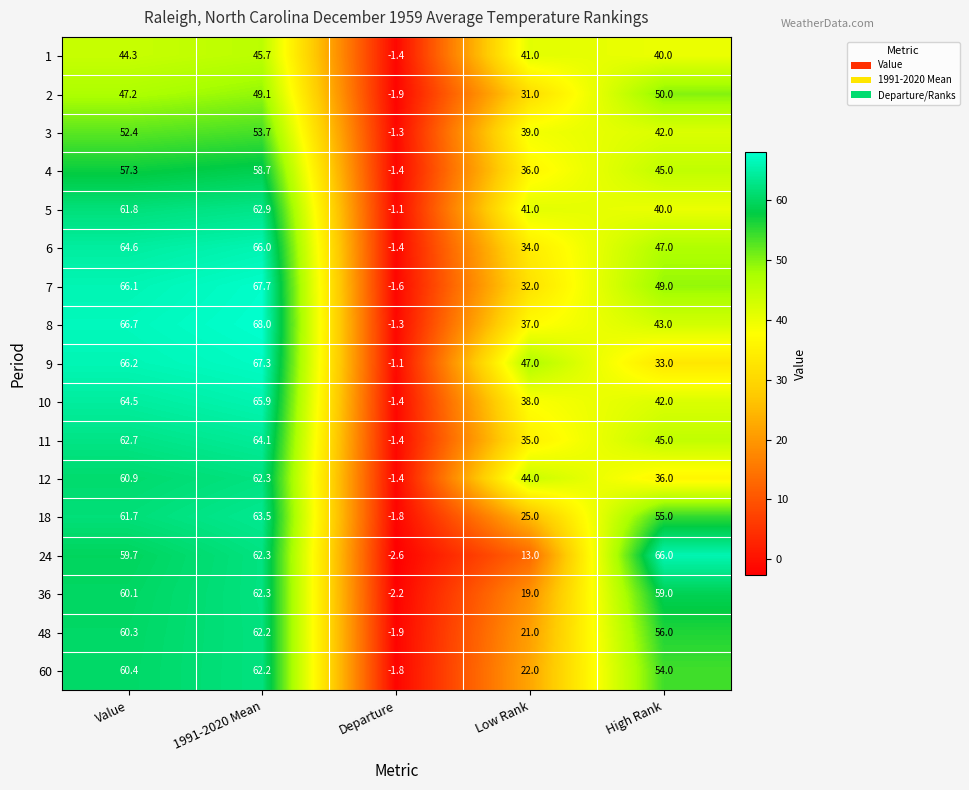

Which category has the highest value across all series?

1991-2020 Mean